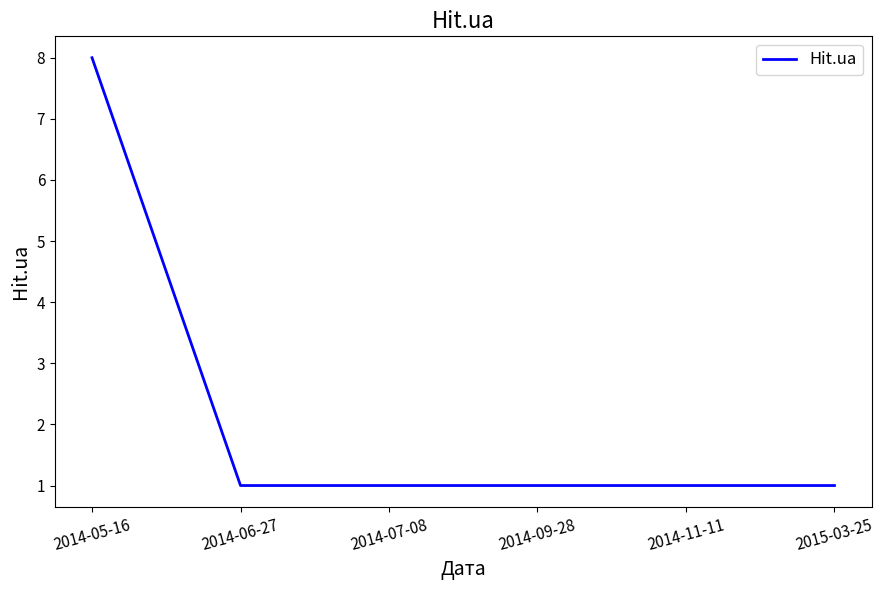

True or false: the data shows 0 at 2014-11-11.

False